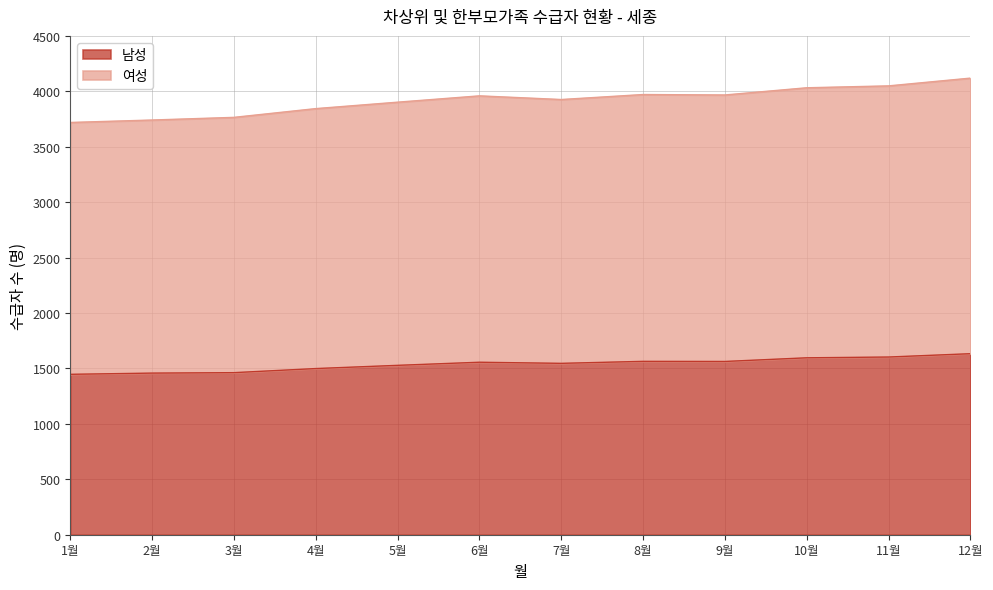

At which label is 여성 closest to 3919?

7월